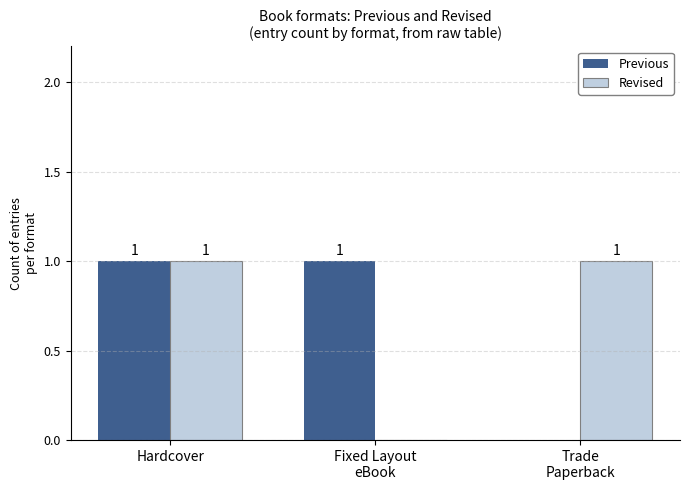

At which category is the sum across all series the highest?

Hardcover